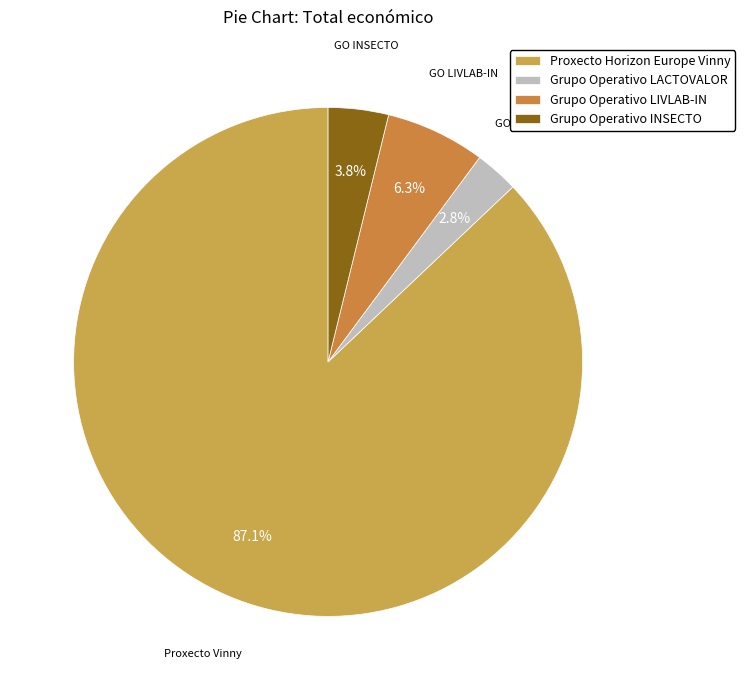

How many slices are in this pie chart?

4